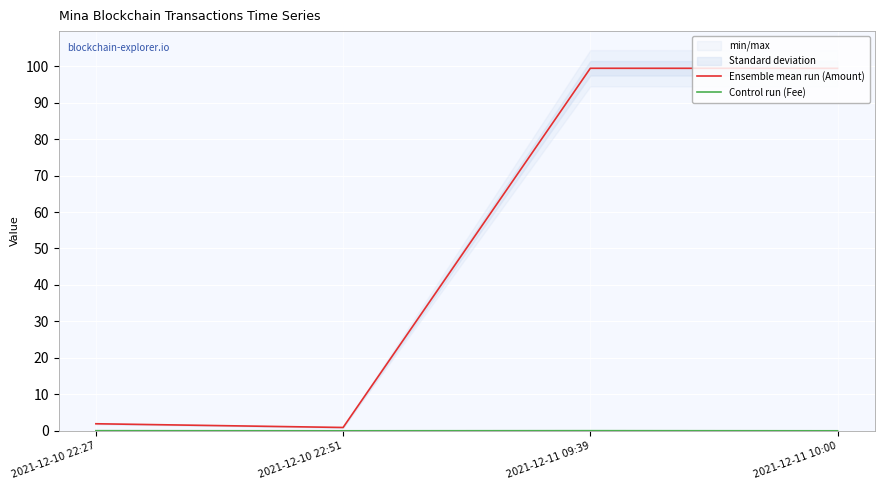

Reading left to right, transcribe all the data shown in this chart.

Ensemble mean run (Amount): 2021-12-10 22:27=1.9	2021-12-10 22:51=0.9	2021-12-11 09:39=99.4	2021-12-11 10:00=99.4
Control run (Fee): 2021-12-10 22:27=0.1	2021-12-10 22:51=0.0	2021-12-11 09:39=0.1	2021-12-11 10:00=0.0